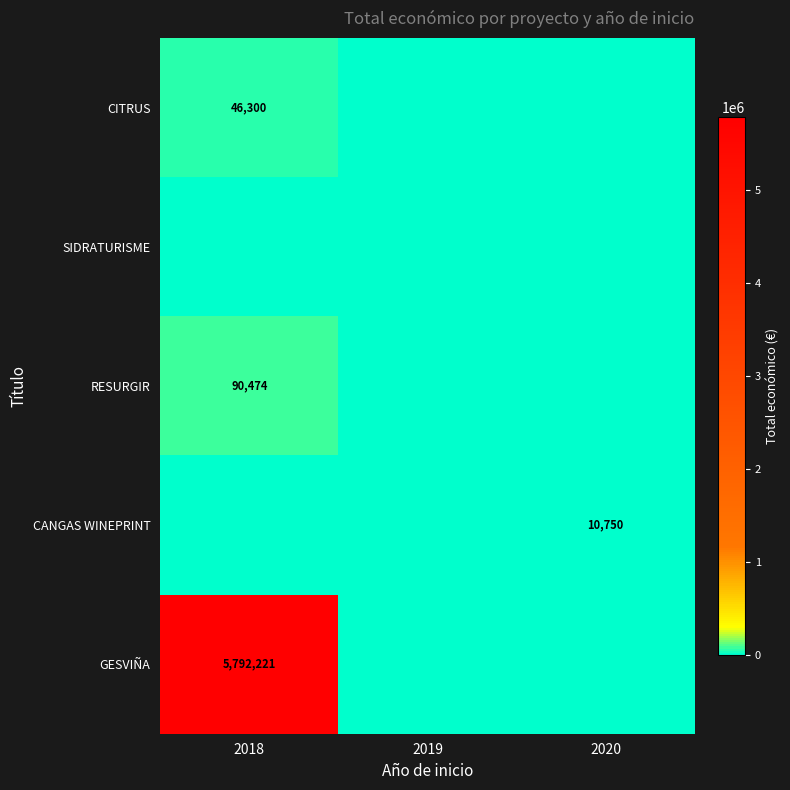

Which category has the lowest value across all series?

2019